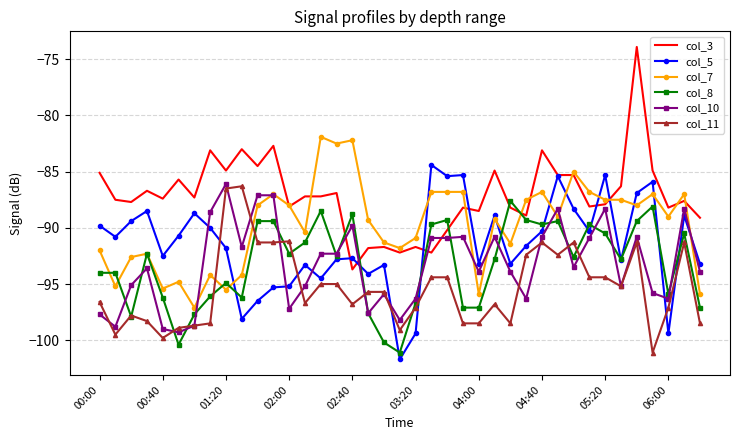

True or false: col_8 has more than 0 points higher than both neighbors.

True